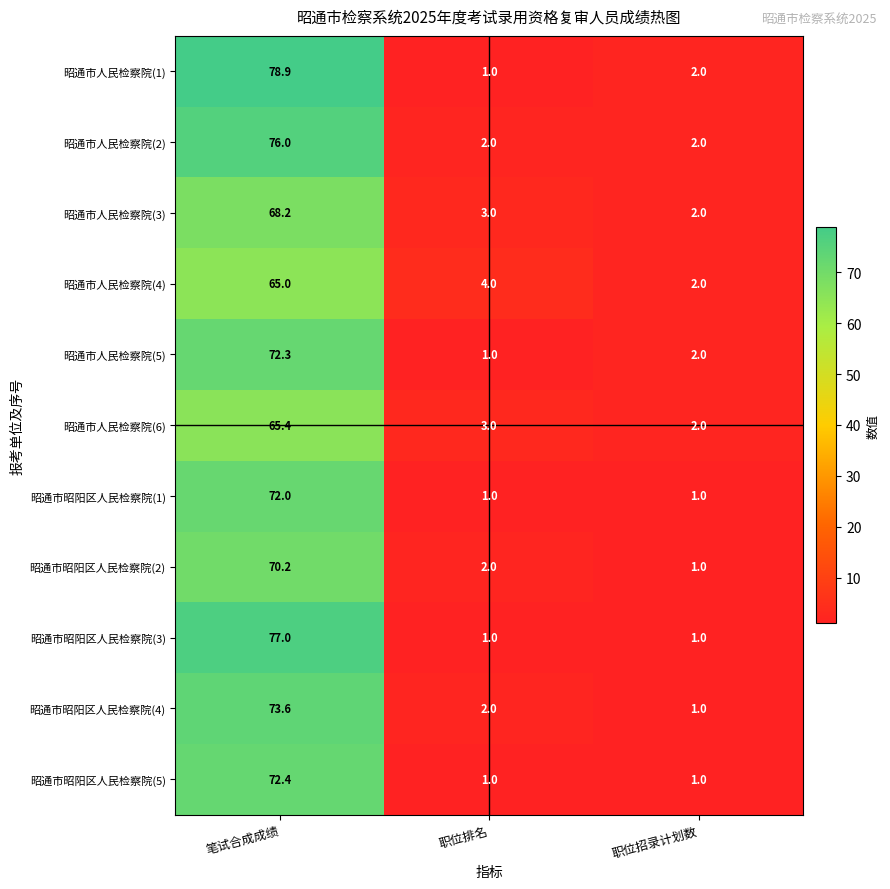

What is the total value across all series at 职位招录计划数?

17.0